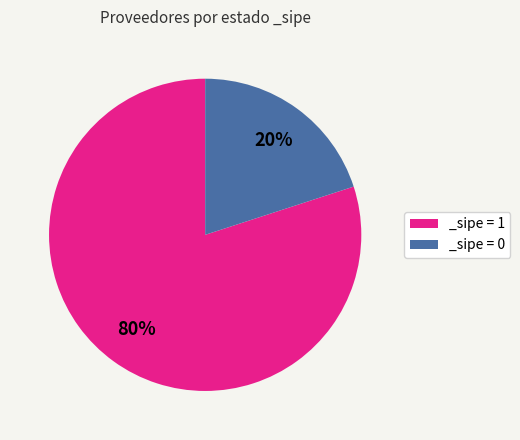

Is there any slice that represents more than half of the pie?

Yes